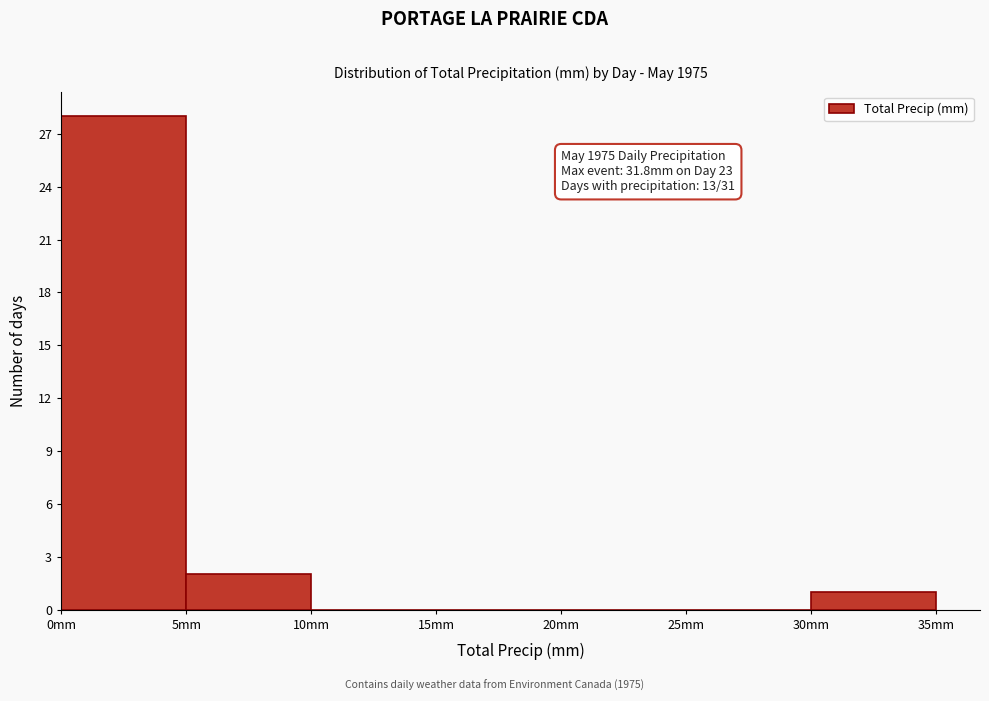

Which range on the x-axis has the tallest bar?

0 to 5